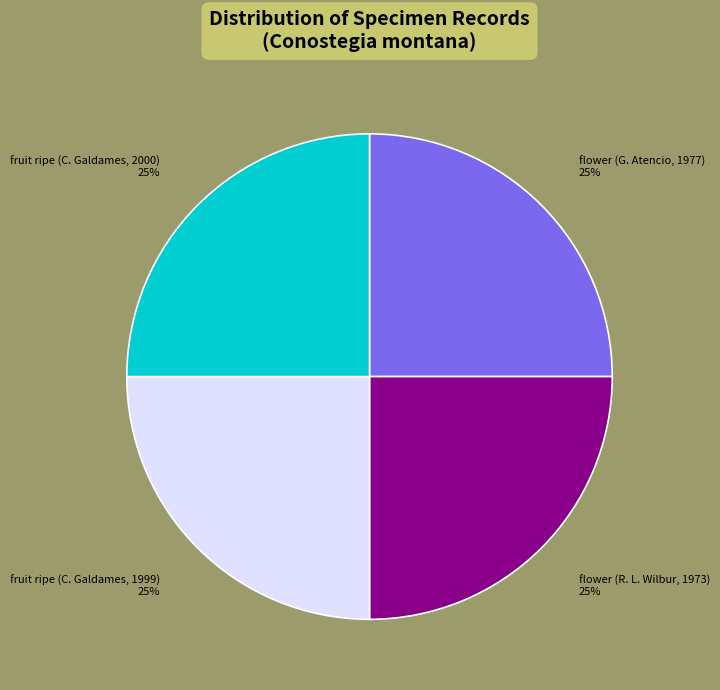

True or false: fruit ripe (C. Galdames, 2000) accounts for 25% of the total.

True